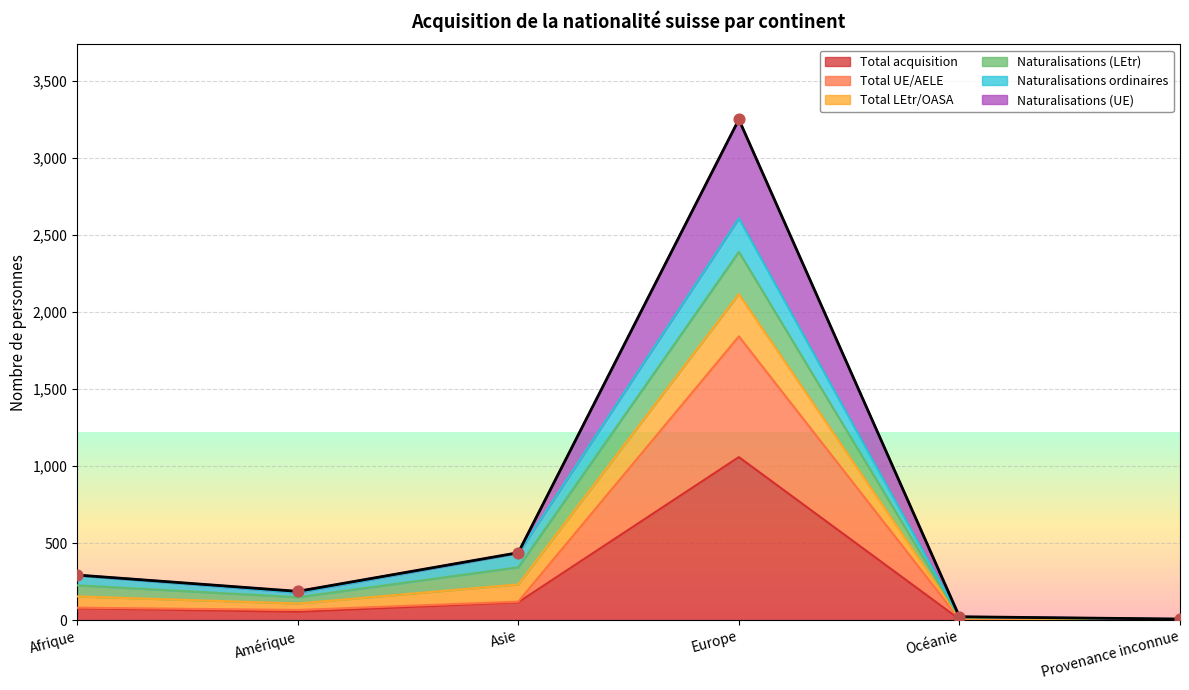

Which series reaches the minimum Y coordinate?

Total acquisition